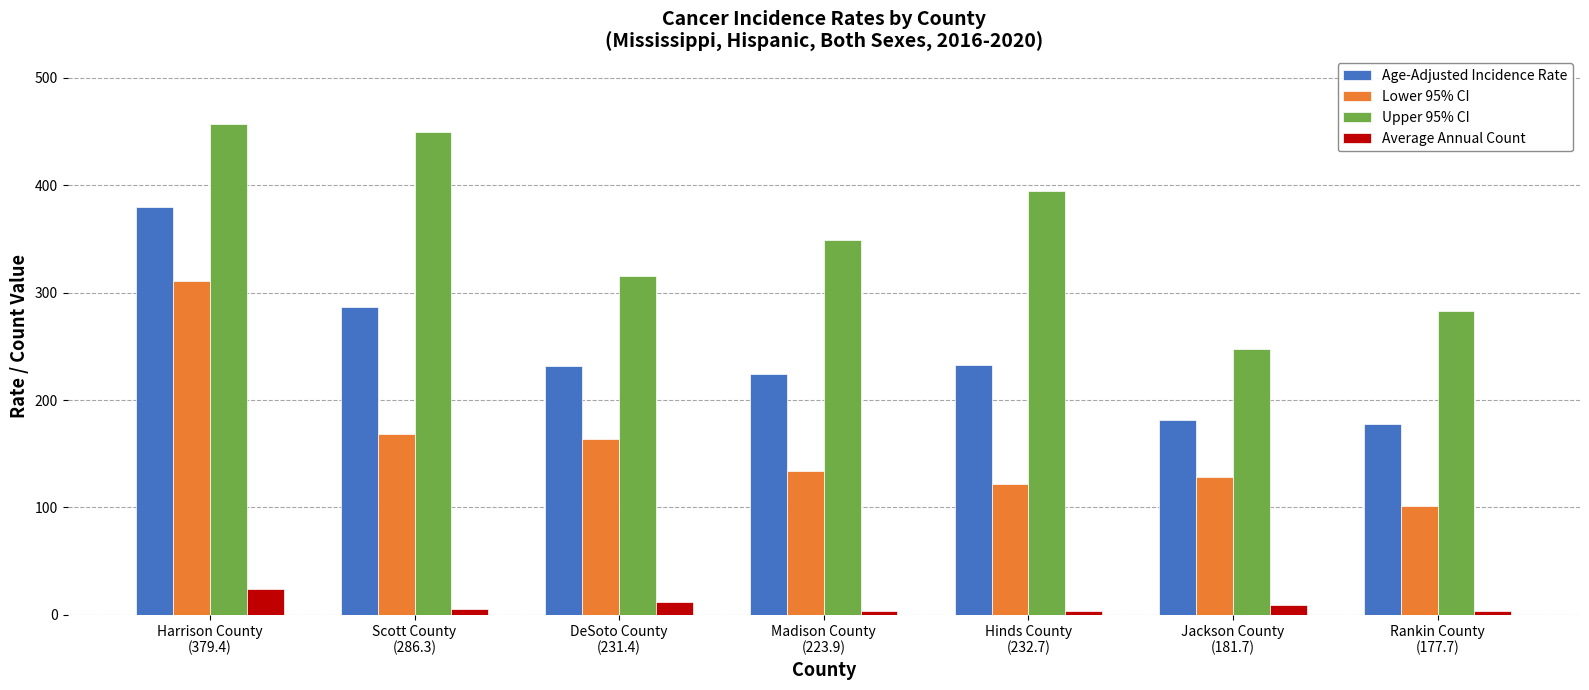

What are all the series names shown in the legend?

Age-Adjusted Incidence Rate, Lower 95% CI, Upper 95% CI, Average Annual Count